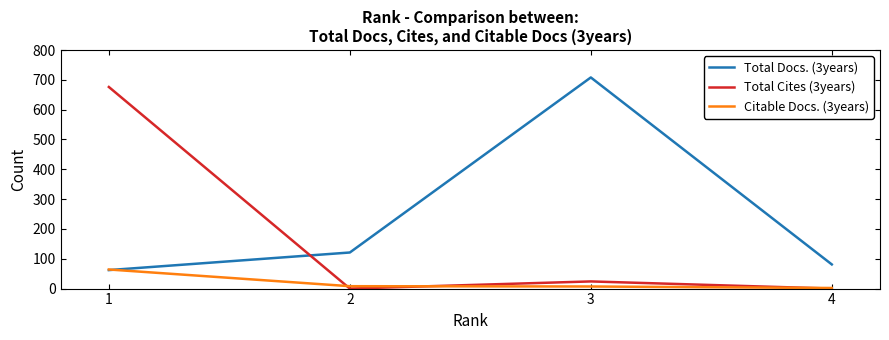

List the series in order of their peak value, highest first.

Total Docs. (3years), Total Cites (3years), Citable Docs. (3years)